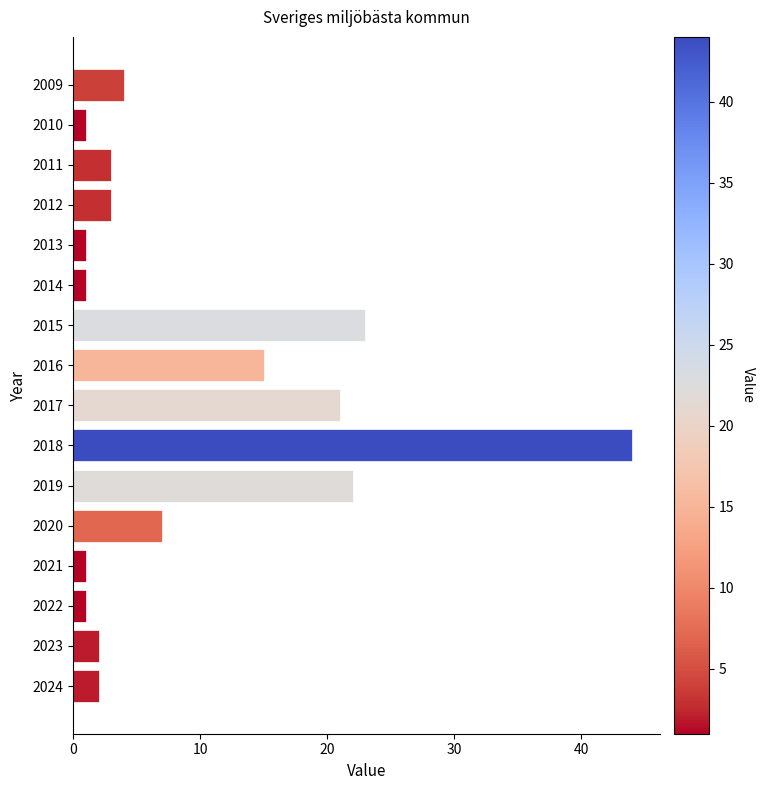

What is the average value?

9